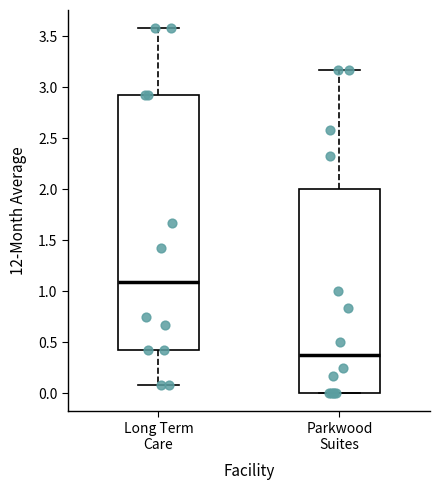

Comparing the boxes themselves (not the whiskers), which one is the tallest?

Long Term Care